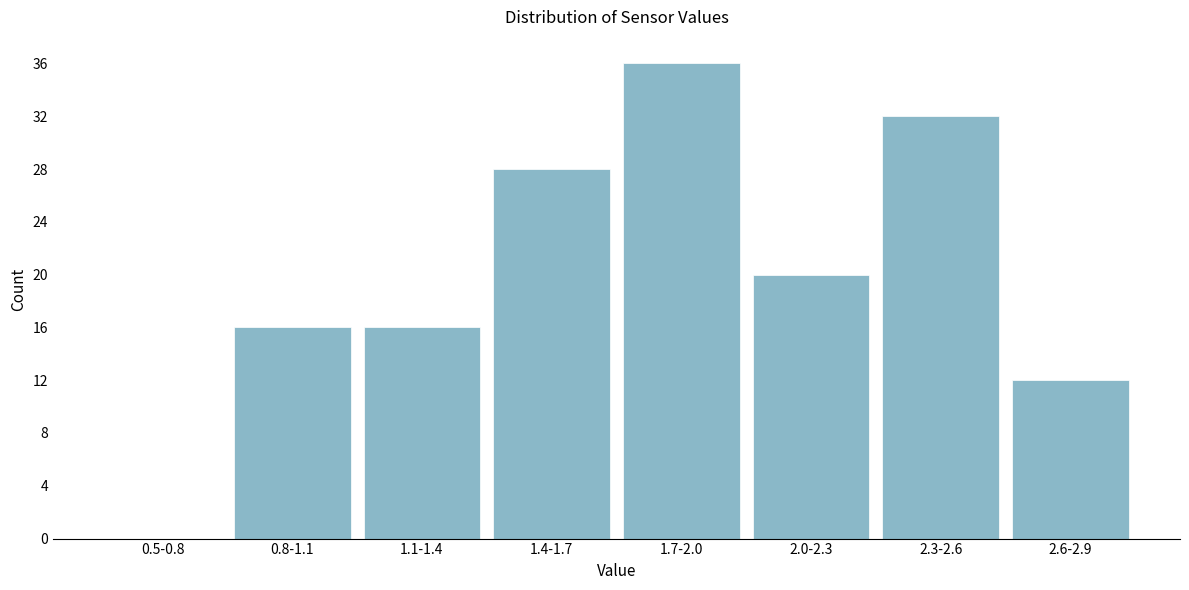

Reading left to right, what are all the values shown in this chart?

0.5-0.8=0	0.8-1.1=16	1.1-1.4=16	1.4-1.7=28	1.7-2.0=36	2.0-2.3=20	2.3-2.6=32	2.6-2.9=12